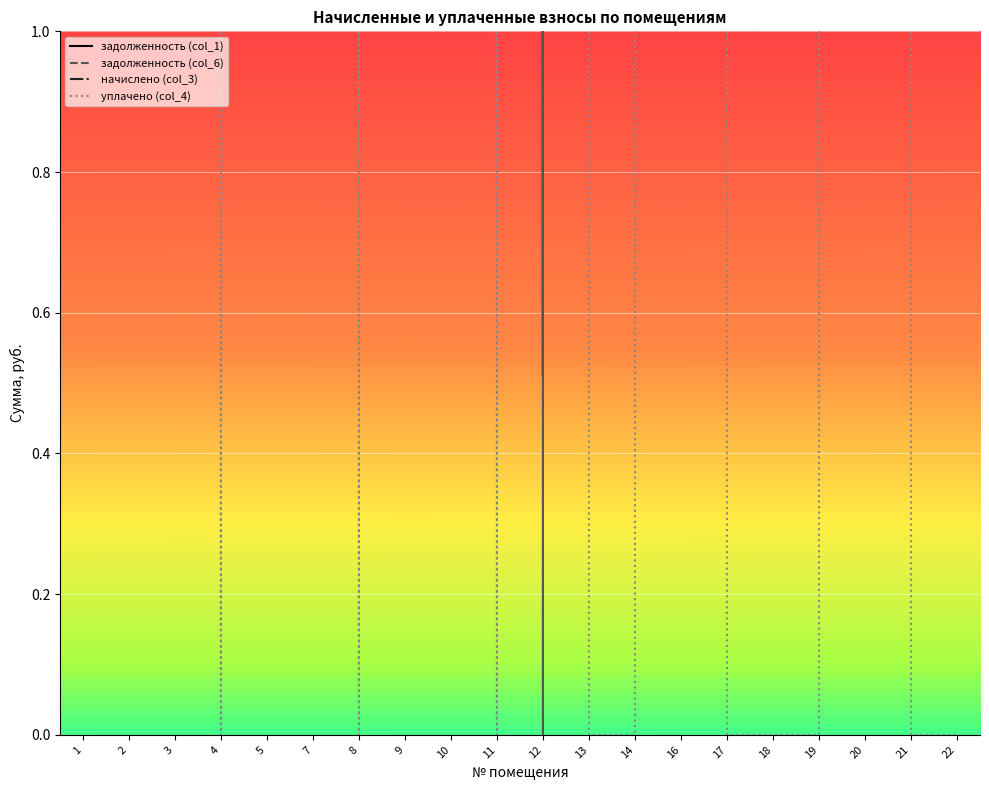

At which category does задолженность (col_6) reach its first local valley?

5